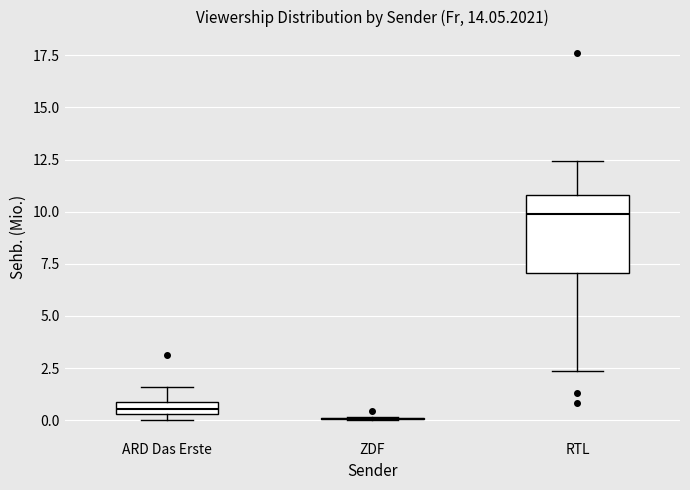

Which box is the tallest, from its lower edge to its upper edge?

RTL